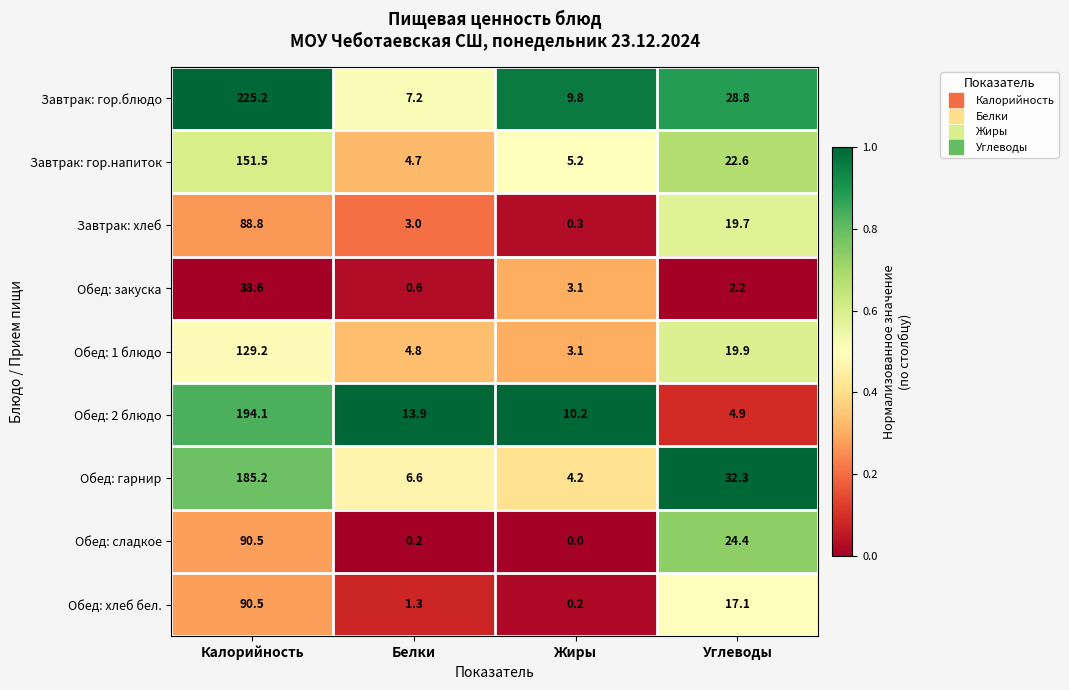

Rank the series at Углеводы from highest to lowest value.

Обед: гарнир, Завтрак: гор.блюдо, Обед: сладкое, Завтрак: гор.напиток, Обед: 1 блюдо, Завтрак: хлеб, Обед: хлеб бел., Обед: 2 блюдо, Обед: закуска